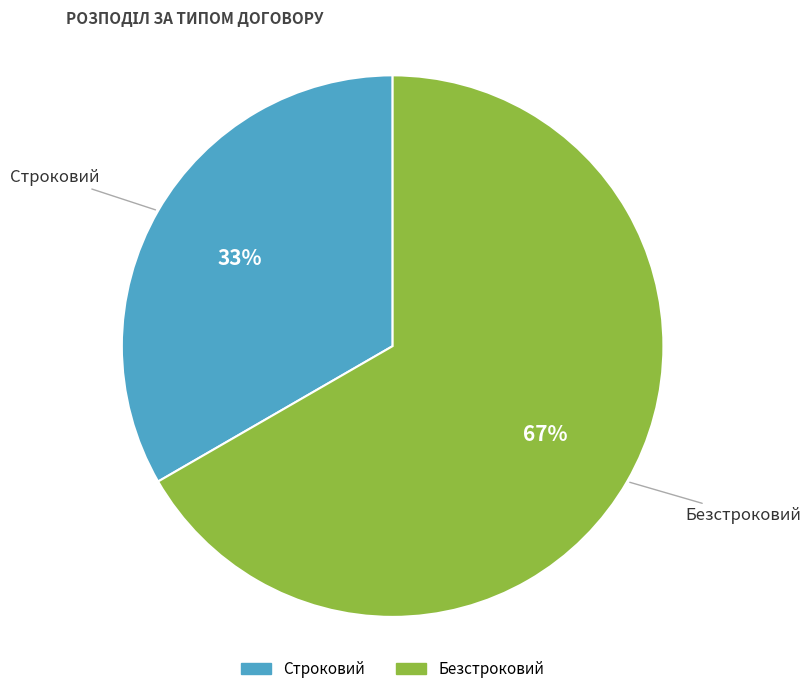

To the nearest percent, what is the combined percentage of Безстроковий and Строковий?

100%